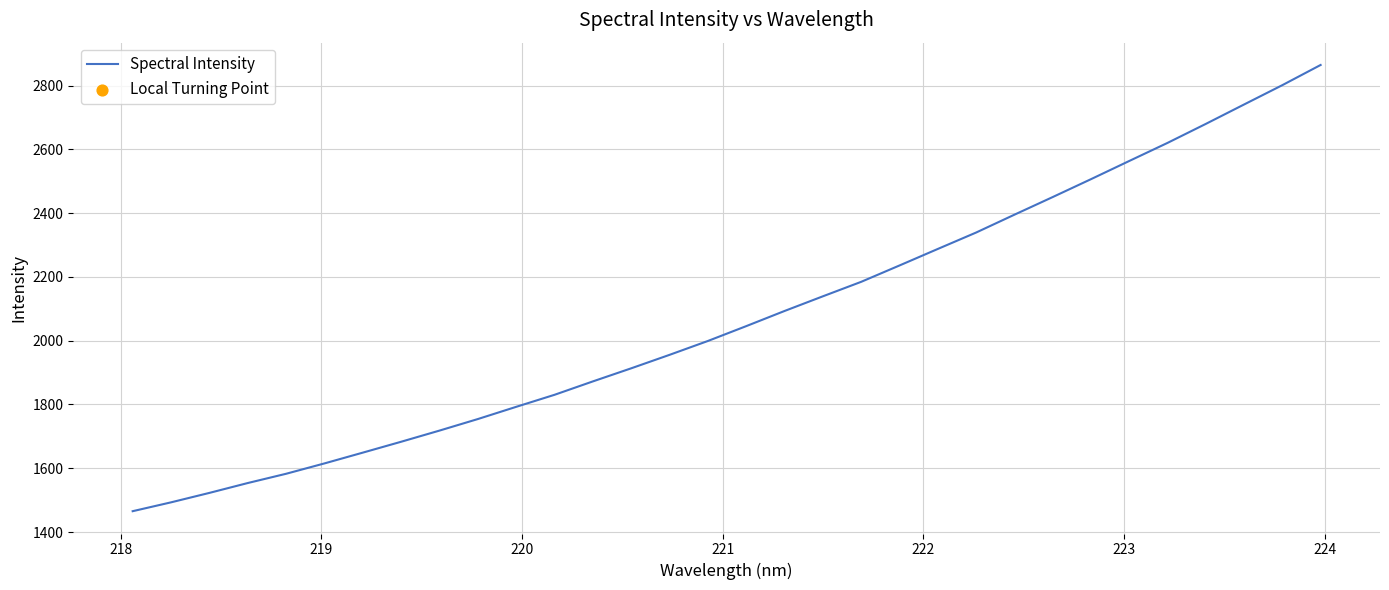

What is the greatest value displayed?

2864.4